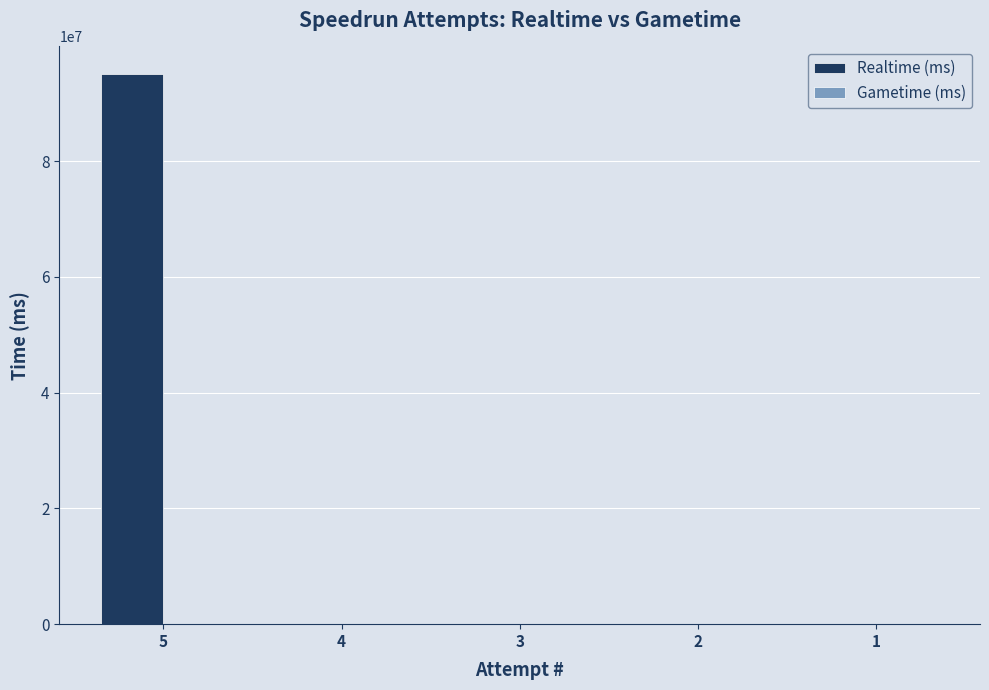

Is it true that the value at 2 is 55072817?

False